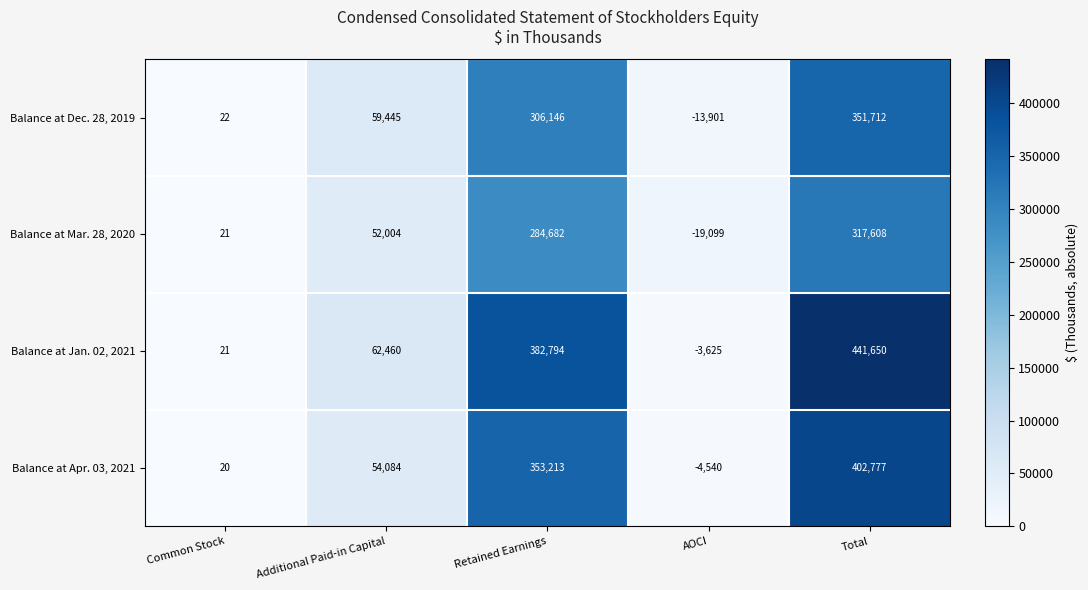

What is the difference between the highest and lowest values at AOCI?

15474